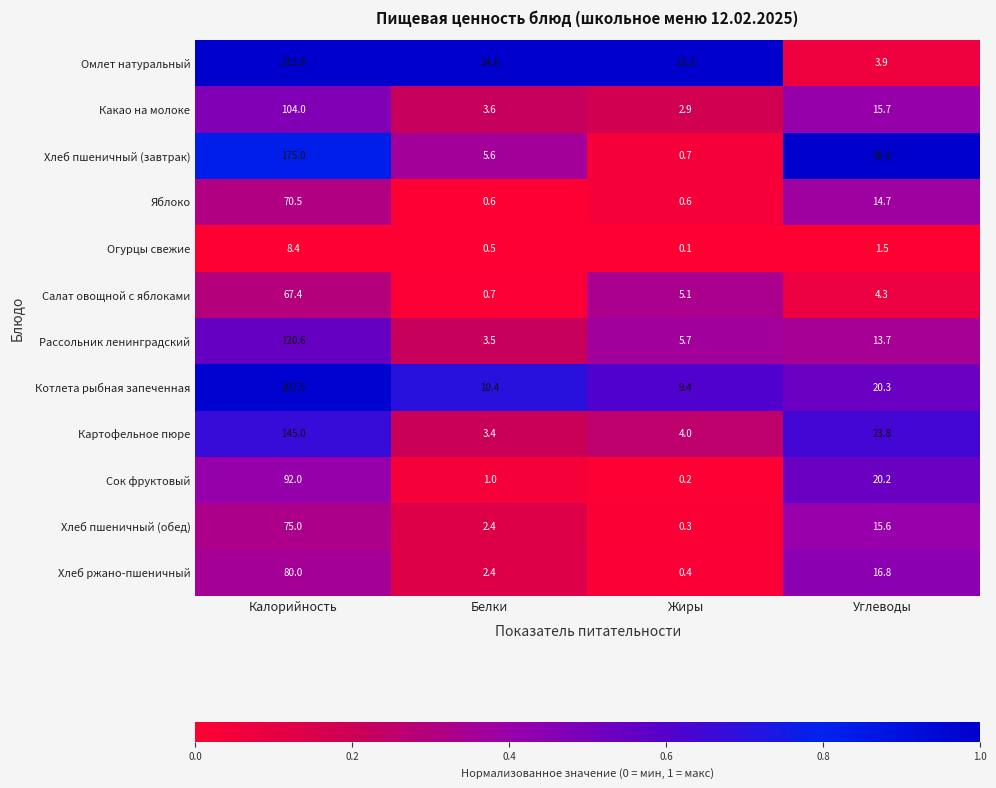

What is the total value across all series at Калорийность?

1357.3